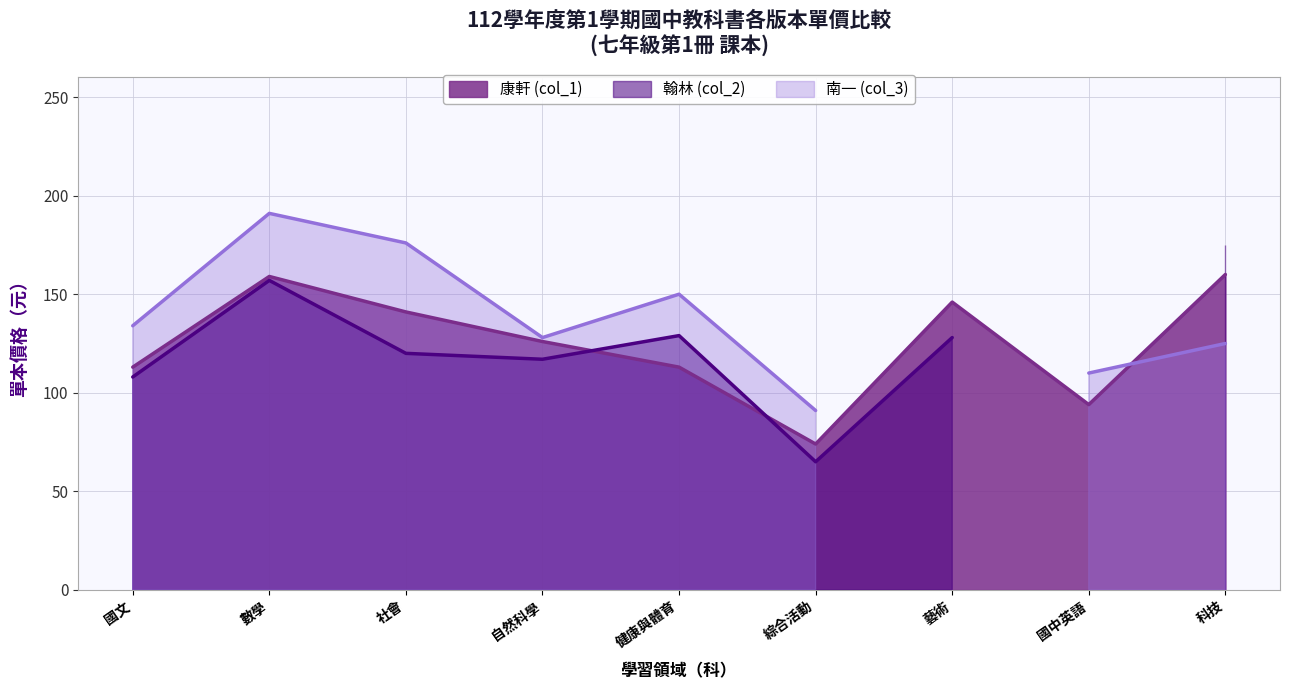

What is the label of the 9th point from the left?

科技